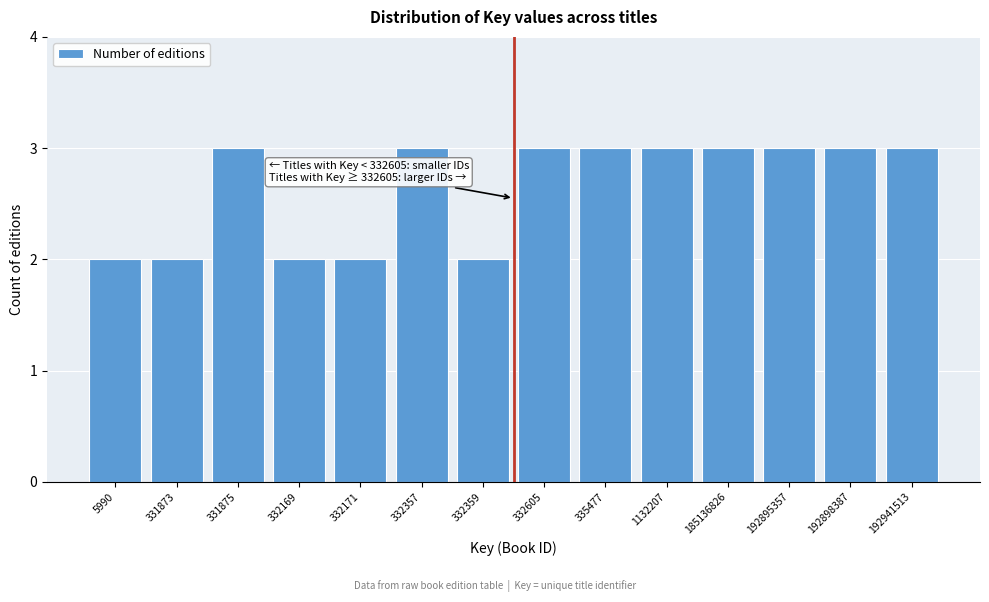

Reading left to right, what are all the values shown in this chart?

2	2	3	2	2	3	2	3	3	3	3	3	3	3